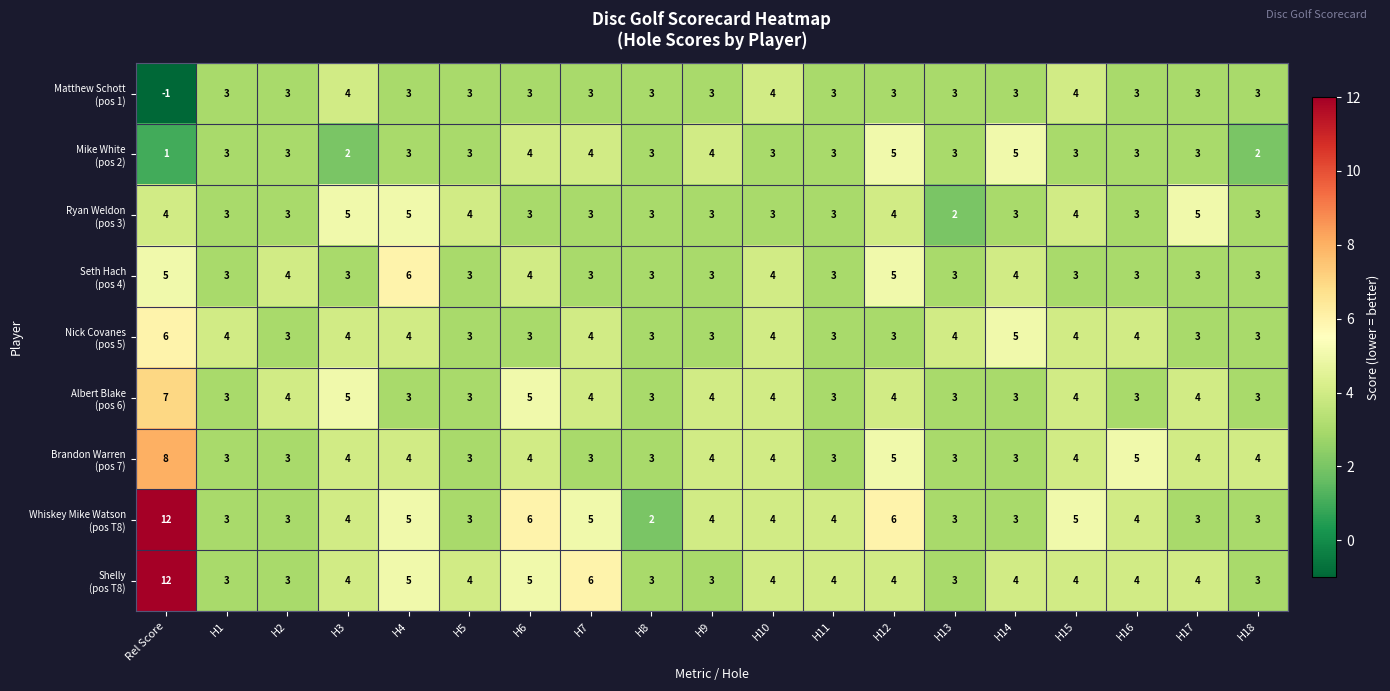

What is the total value across all series at Rel Score?

54